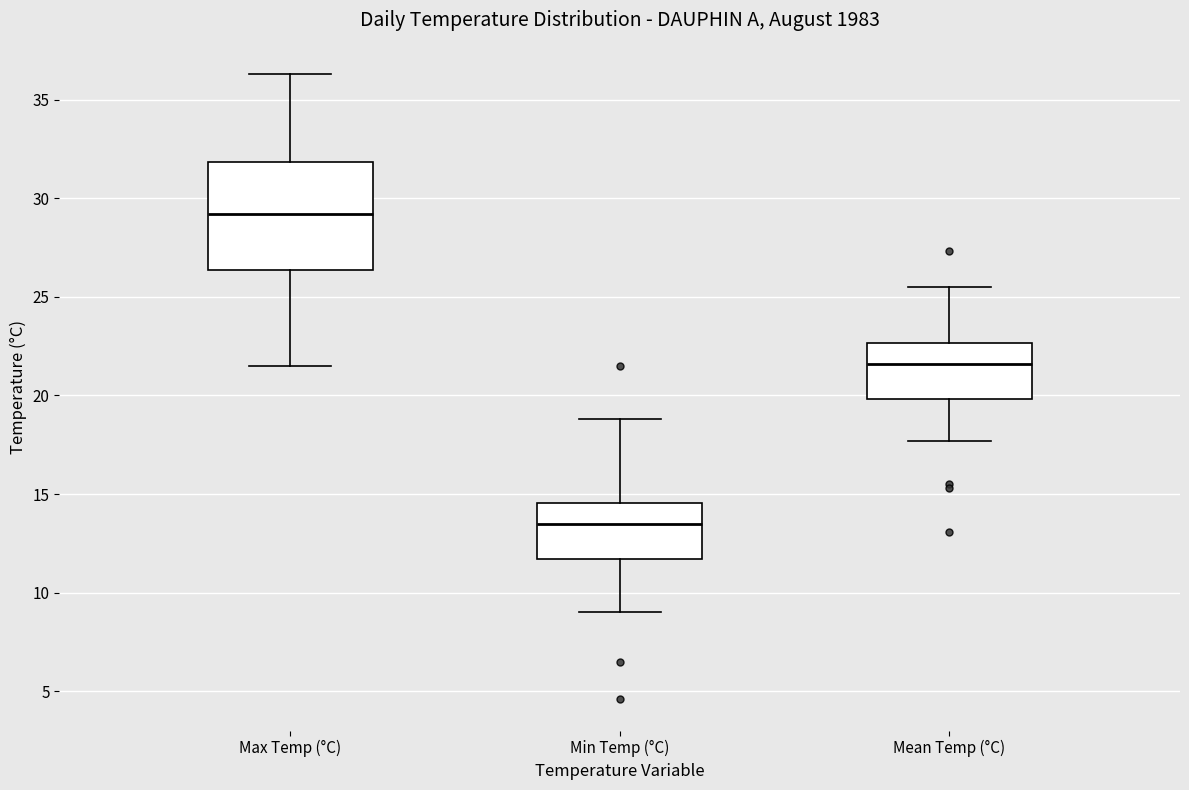

Reading left to right, read every box against the y-axis: the position of its median line, the range the box covers, and the ends of its whiskers. The values are not printed on the chart, so give them approximately, as read against the axis.

Max Temp (°C): median 29.0, box 26.5 to 32.0, whiskers 21.5 to 36.5
Min Temp (°C): median 13.5, box 11.5 to 14.5, whiskers 9.0 to 19.0
Mean Temp (°C): median 21.5, box 20.0 to 22.5, whiskers 17.5 to 25.5